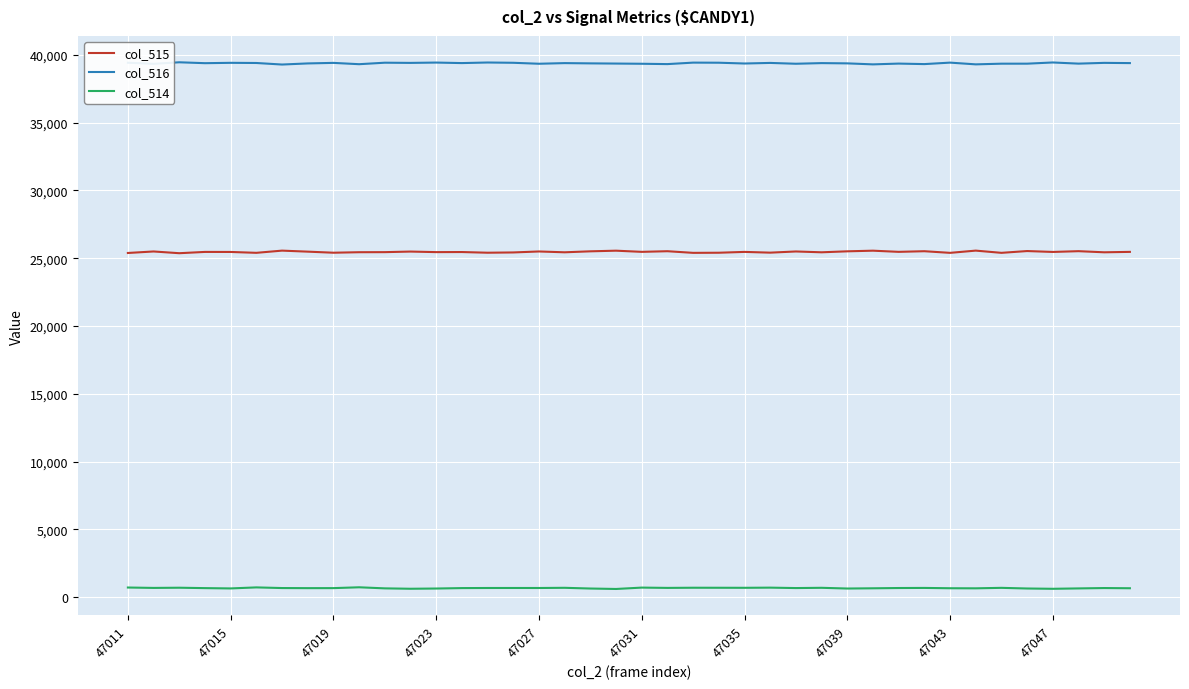

What are all the series names shown in the legend?

col_515, col_516, col_514